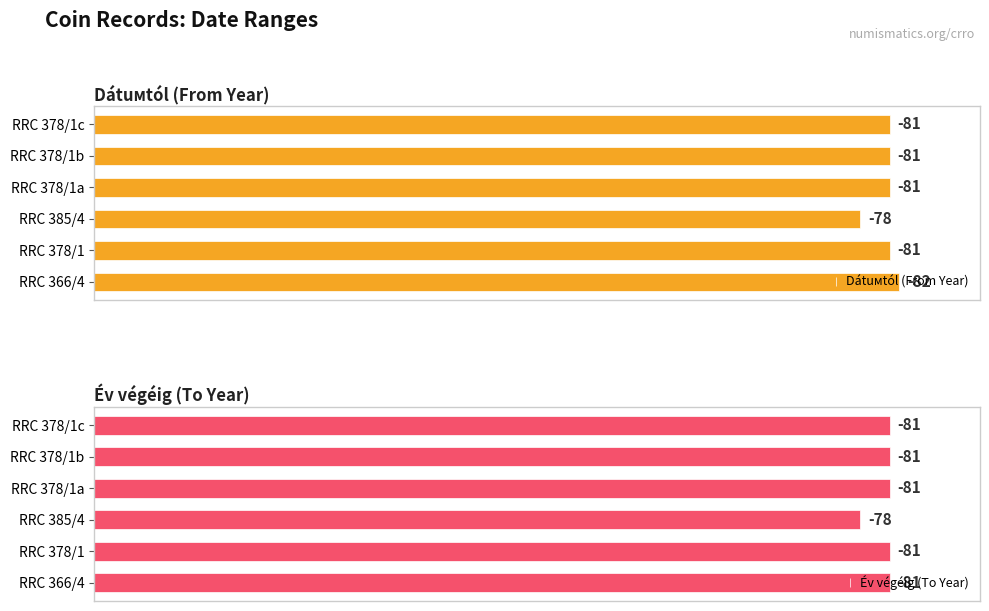

How many distinct data groups are displayed?

2